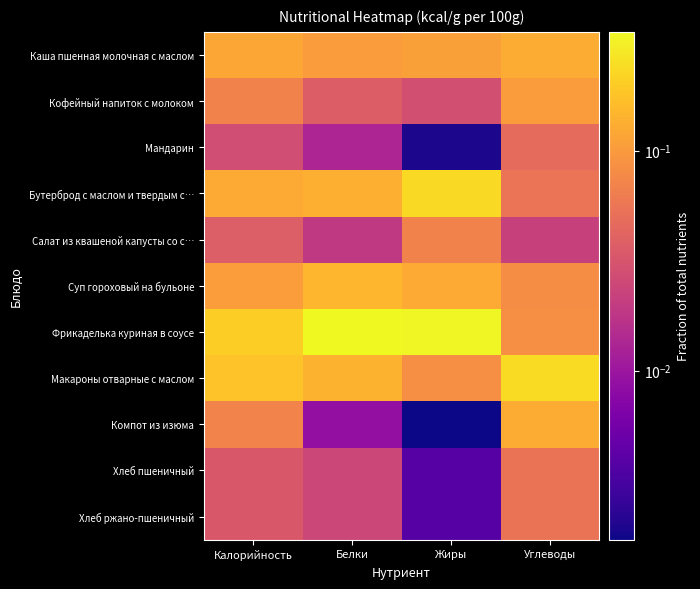

How many data points does each series have?

4